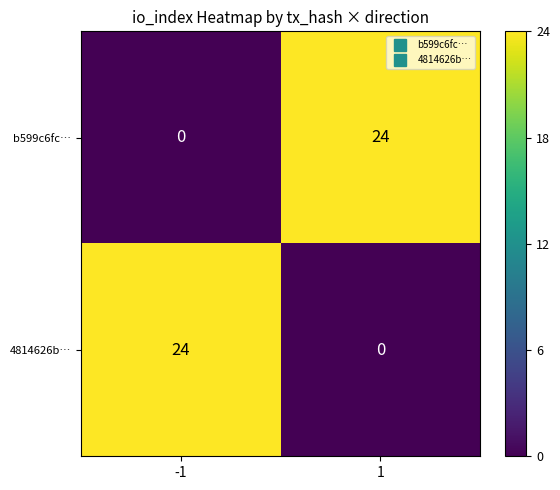

What is the spread (max minus min) of values at -1?

24